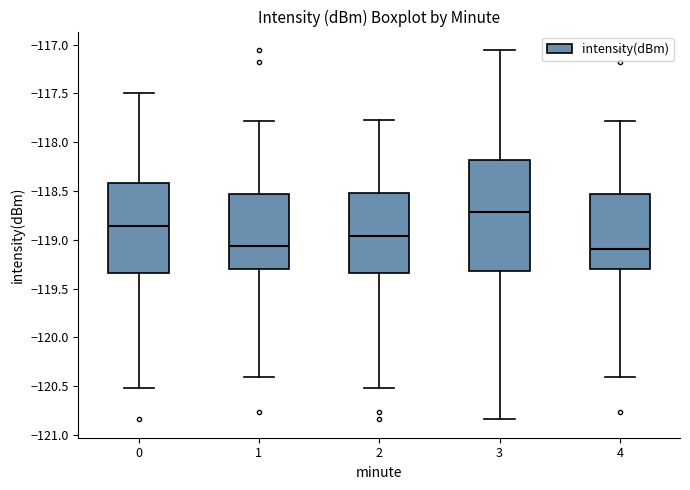

Reading left to right, read every box against the y-axis: the position of its median line, the range the box covers, and the ends of its whiskers. The values are not printed on the chart, so give them approximately, as read against the axis.

0: median -118.85, box -119.35 to -118.40, whiskers -120.50 to -117.50
1: median -119.05, box -119.30 to -118.55, whiskers -120.40 to -117.80
2: median -118.95, box -119.35 to -118.50, whiskers -120.50 to -117.80
3: median -118.70, box -119.30 to -118.20, whiskers -120.85 to -117.05
4: median -119.10, box -119.30 to -118.55, whiskers -120.40 to -117.80